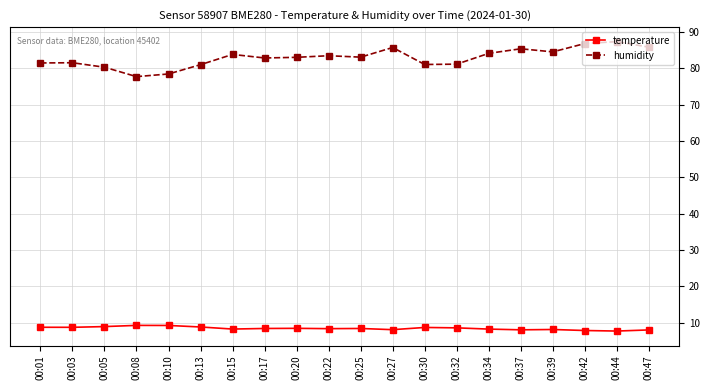

Which series has the largest total across all categories?

humidity